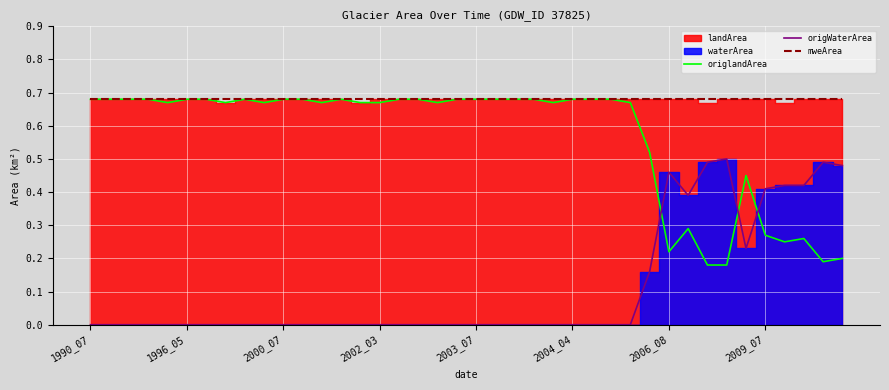

Is it true that origWaterArea equals -0.2 at 21?

False